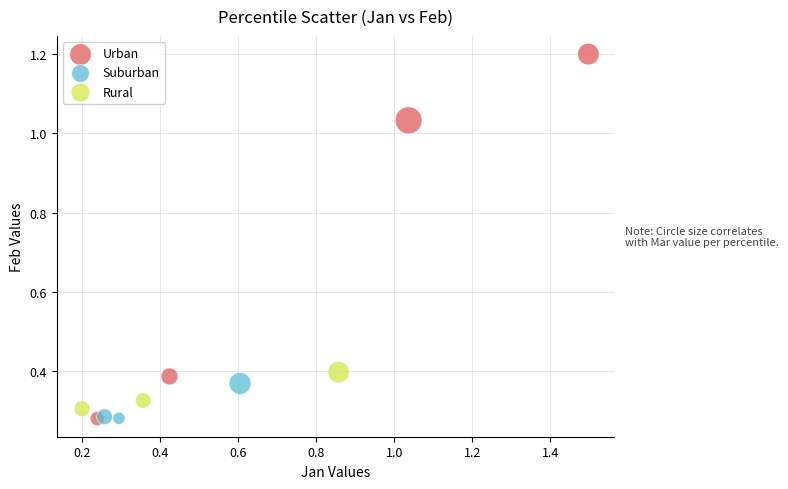

What are all the series names shown in the legend?

Urban, Suburban, Rural